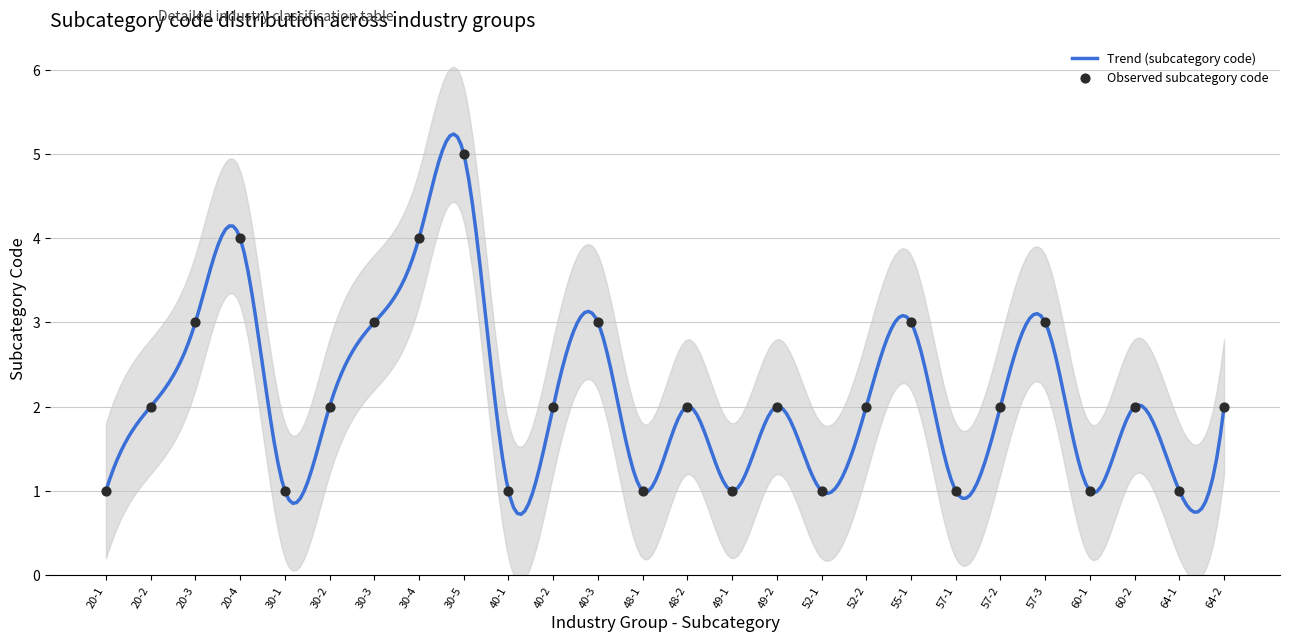

What is the change in value from 30-1 to 57-2?

+1